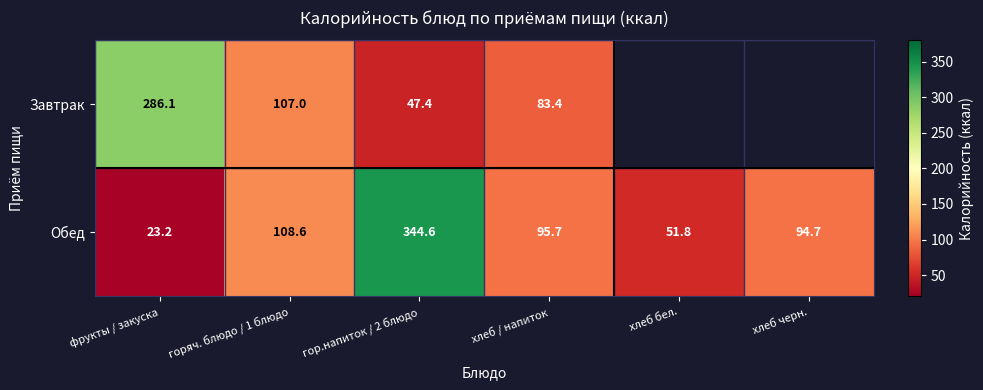

True or false: Обед has a value of 94.7 at хлеб черн..

True